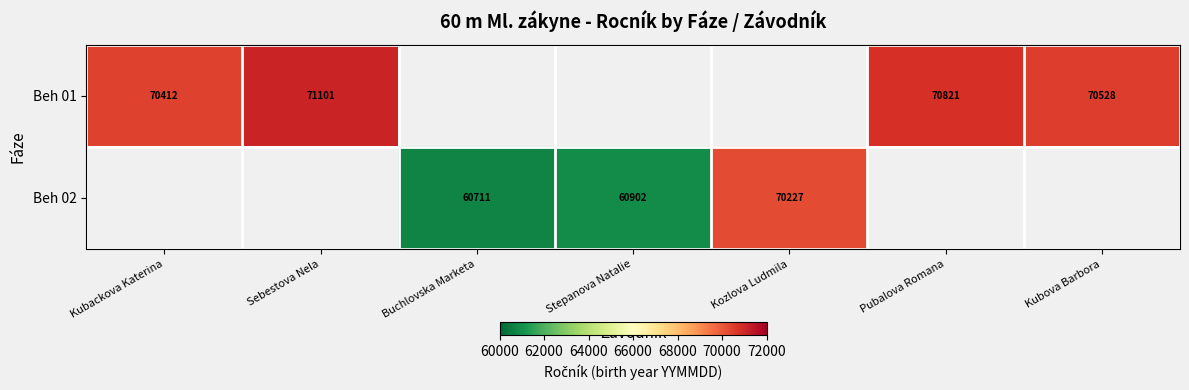

The Beh 01 series shows 117583 at Kubackova Katerina. True or false?

False